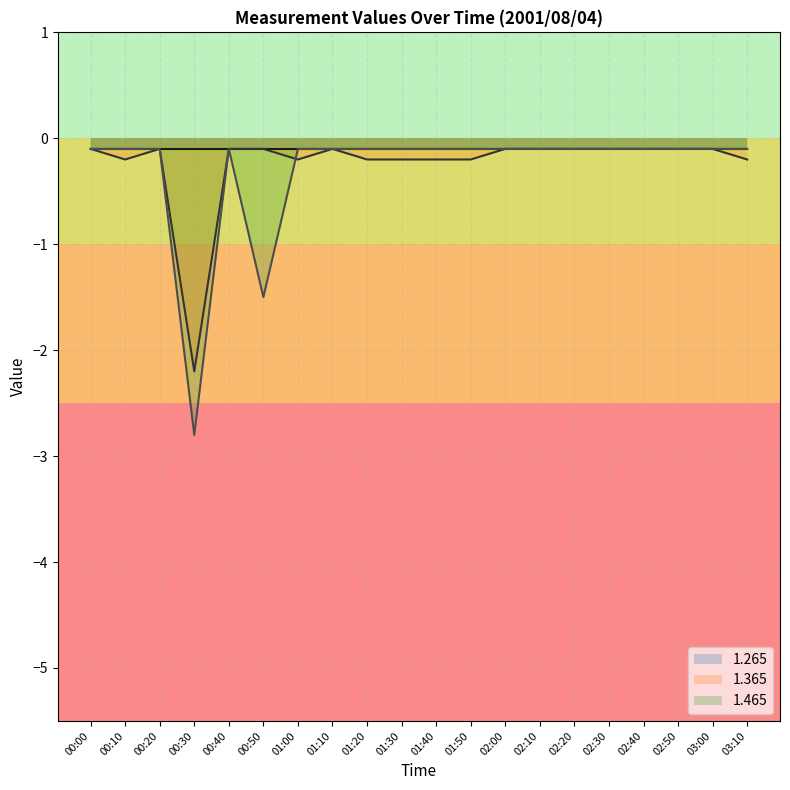

Reading left to right, list all the values displayed in this chart.

1.365: -0.1	-0.2	-0.1	-2.2	-0.1	-0.1	-0.2	-0.1	-0.2	-0.2	-0.2	-0.2	-0.1	-0.1	-0.1	-0.1	-0.1	-0.1	-0.1	-0.2
1.465: -0.1	-0.1	-0.1	-2.8	-0.1	-1.5	-0.1	-0.1	-0.1	-0.1	-0.1	-0.1	-0.1	-0.1	-0.1	-0.1	-0.1	-0.1	-0.1	-0.1